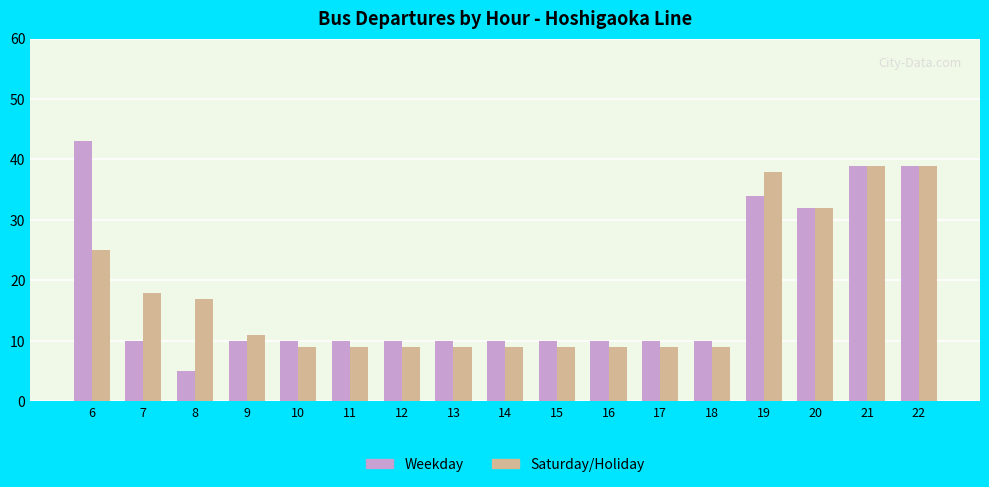

Which series changed the most between 14 and 21?

Saturday/Holiday